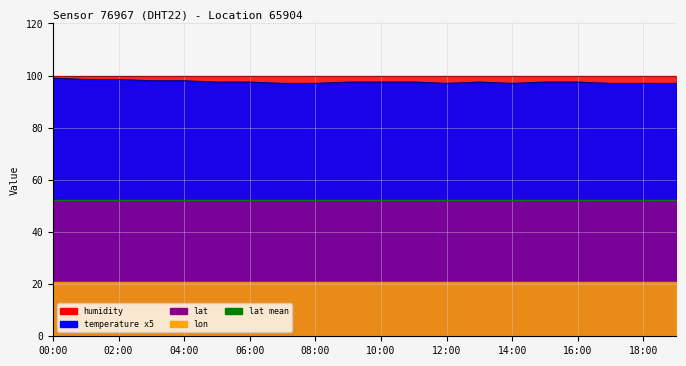

What is the sum of the lat mean values at 12:00 and 19?

104.6